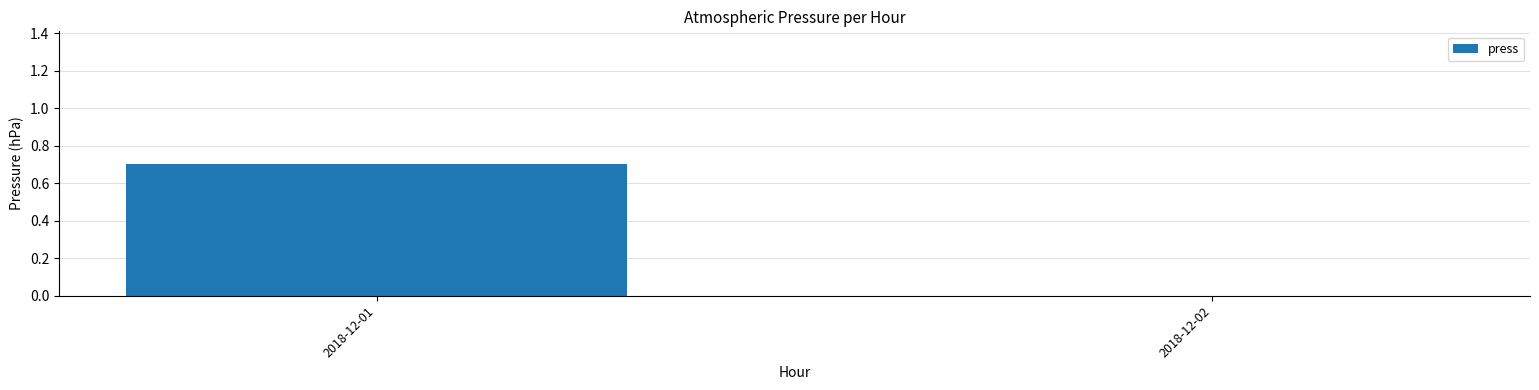

The value at 2018-12-02 is -0.3. True or false?

False